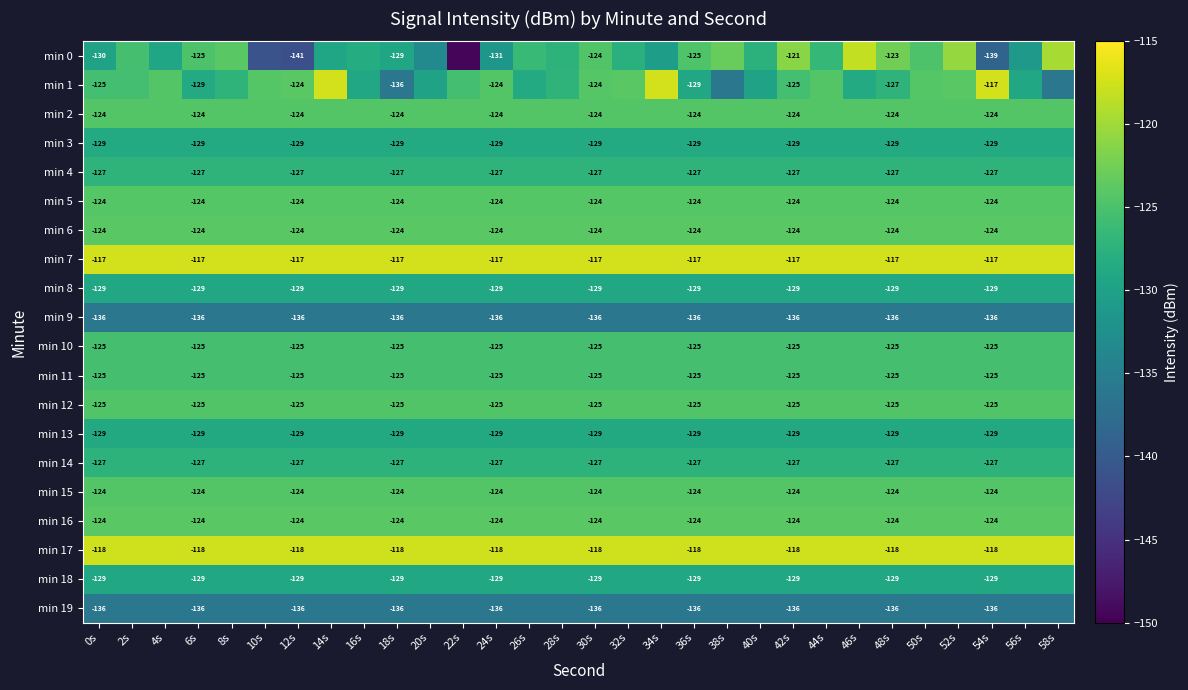

Which category has the highest value across all series?

14s